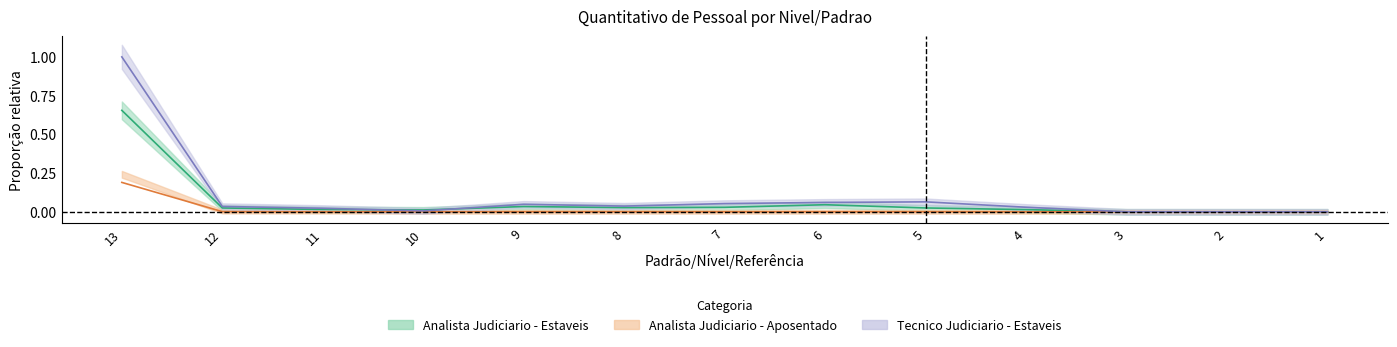

True or false: Analista Judiciario - Estaveis and Tecnico Judiciario - Estaveis cross at least once.

True